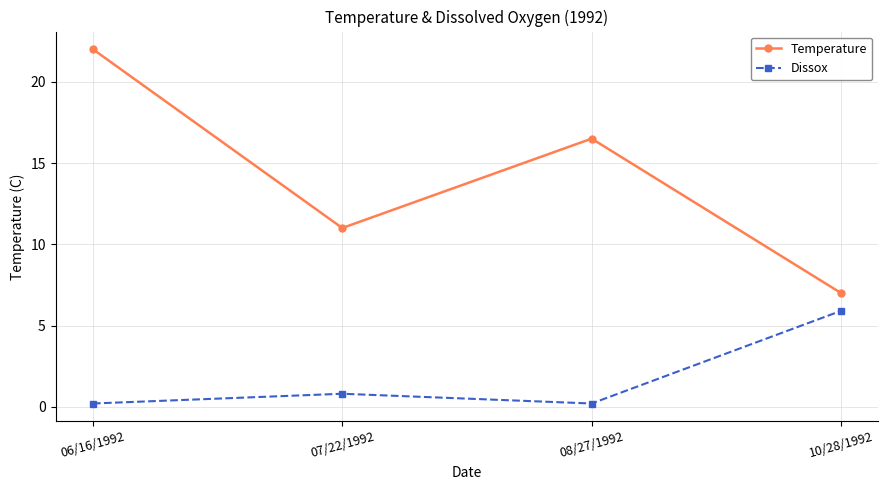

What is the lowest value of the Temperature series?

7.0